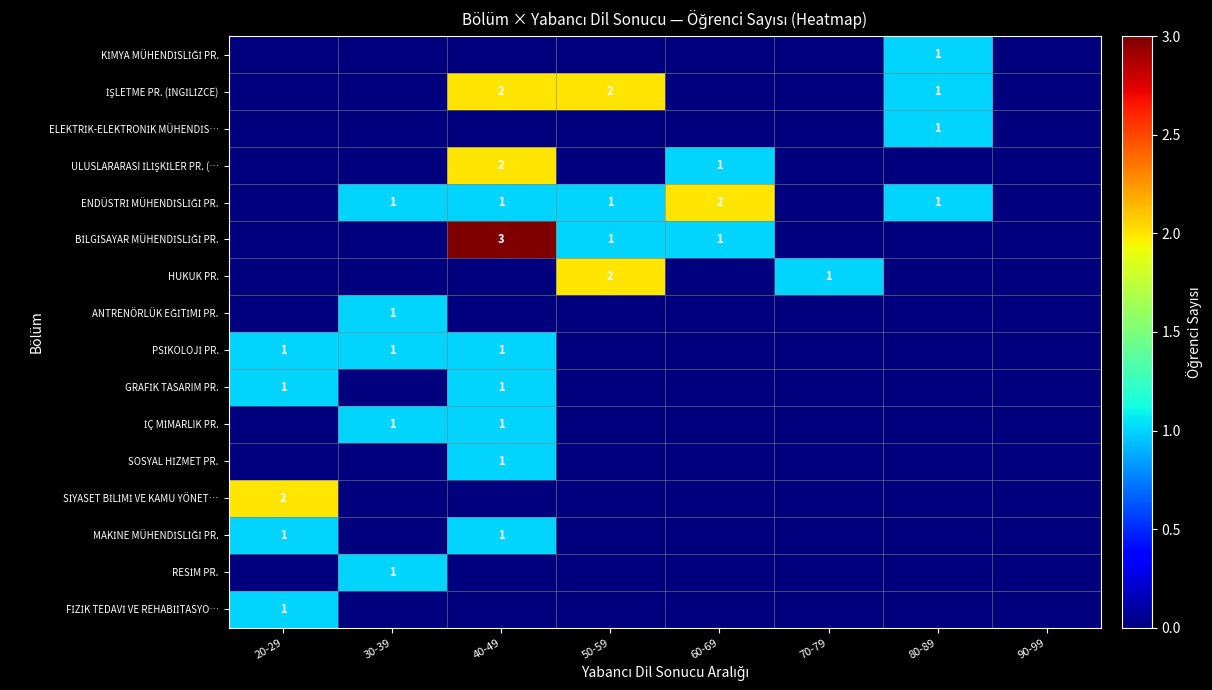

How many PSİKOLOJİ PR. values are between 0 and 1?

8